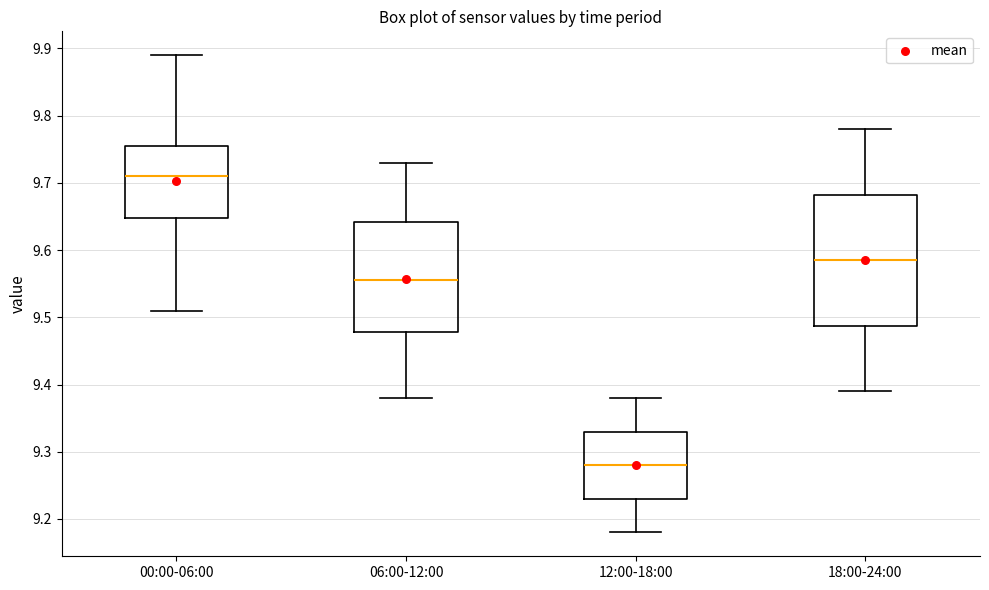

Which box's median line is the lowest?

12:00-18:00